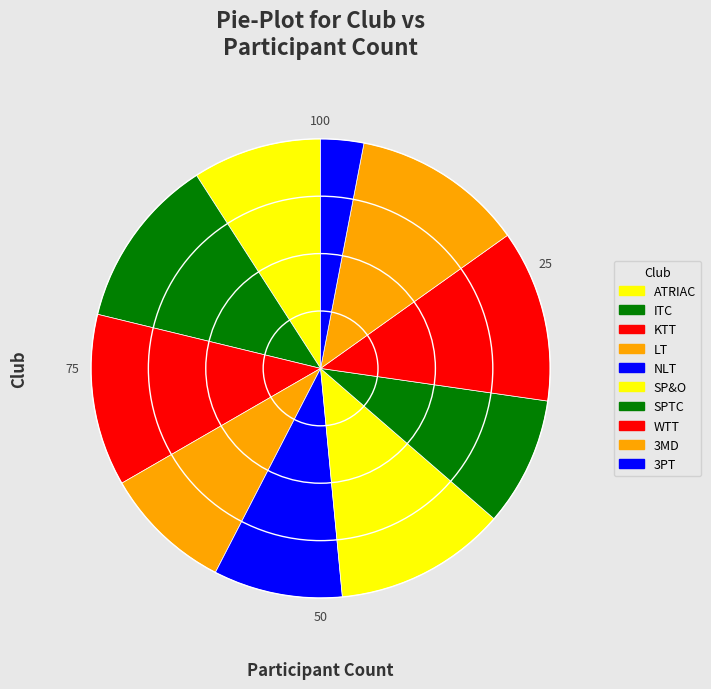

Is the sum of 3MD and LT greater than half?

No